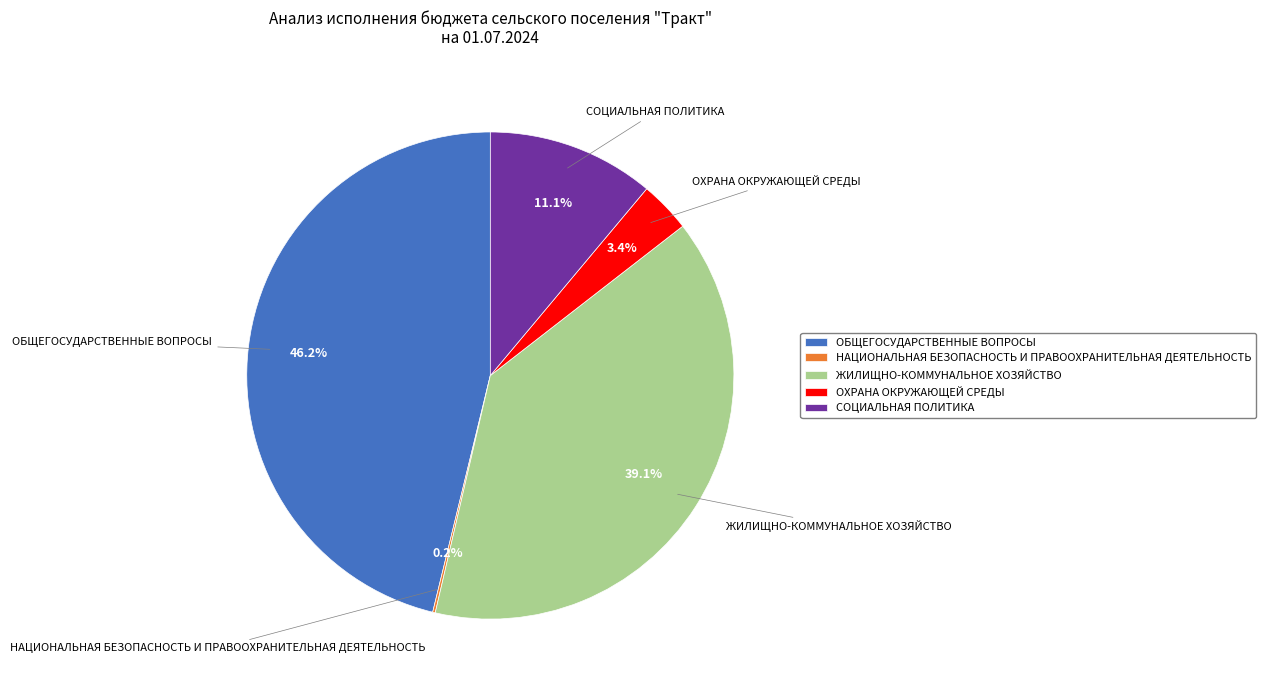

Does ОБЩЕГОСУДАРСТВЕННЫЕ ВОПРОСЫ account for over 50% of the chart?

No